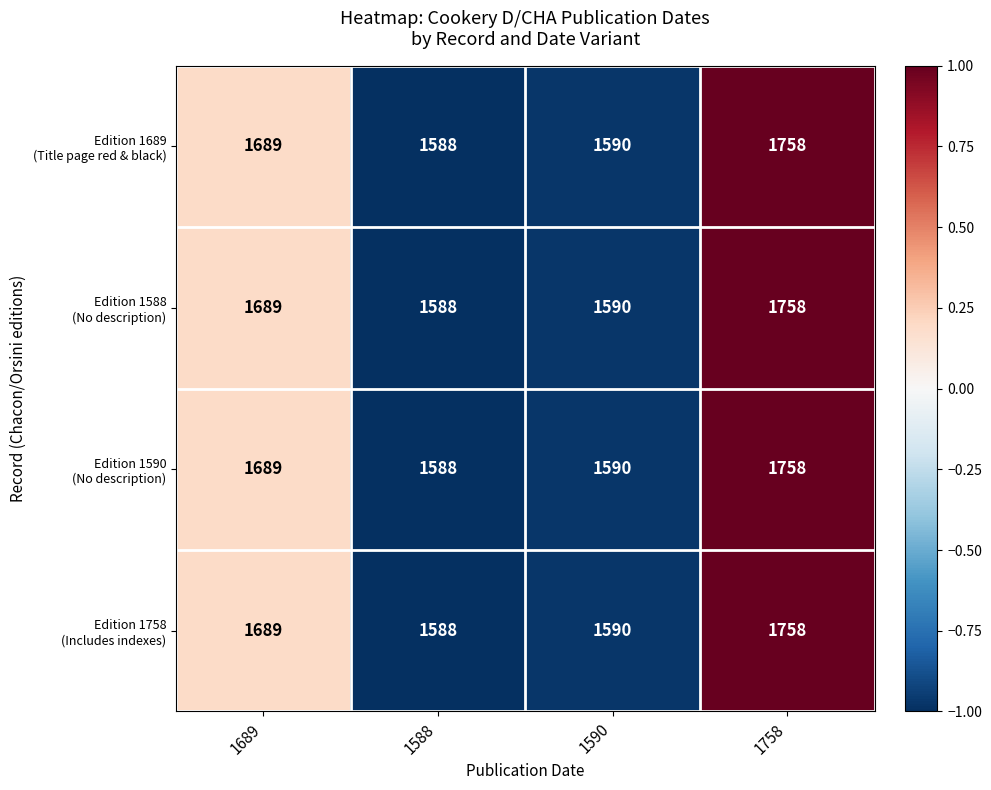

How many series are shown in this chart?

4